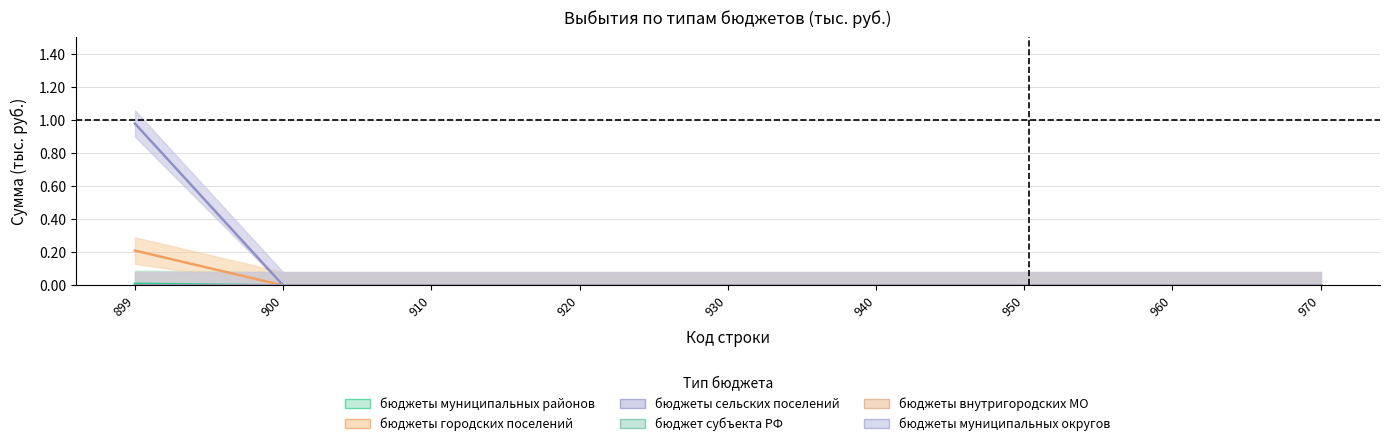

Rank the categories by бюджеты муниципальных районов value from highest to lowest.

899, 900, 910, 920, 930, 940, 950, 960, 970